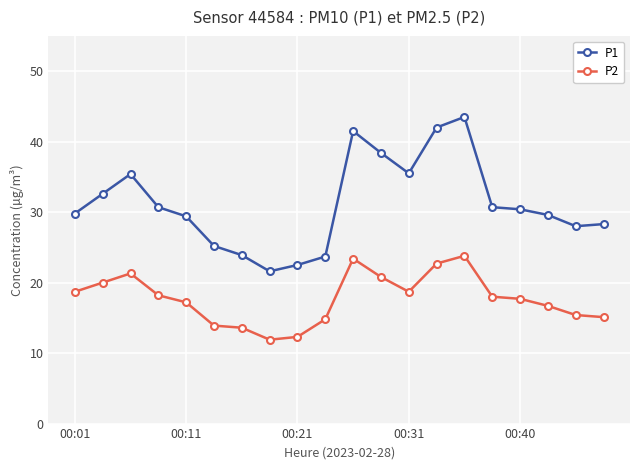

What is the smallest value displayed?

11.9